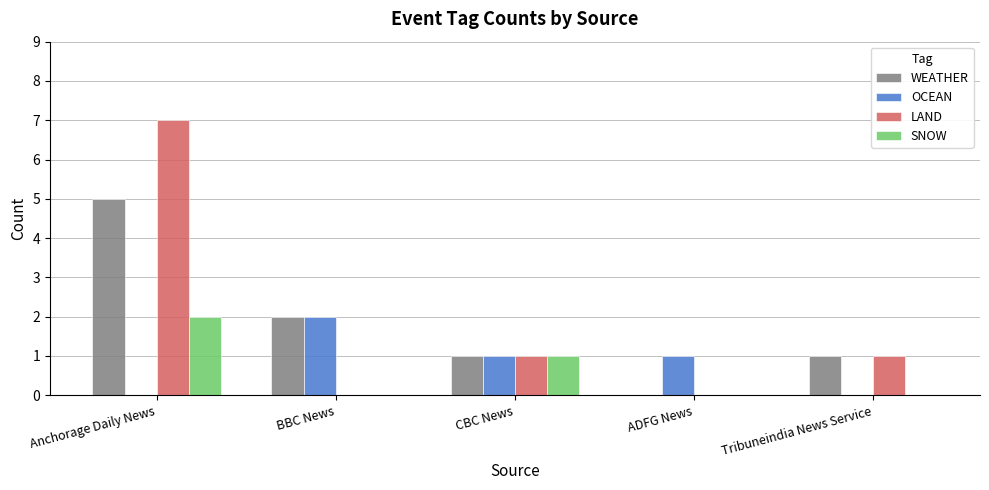

Which series changed the most between Anchorage Daily News and Tribuneindia News Service?

LAND